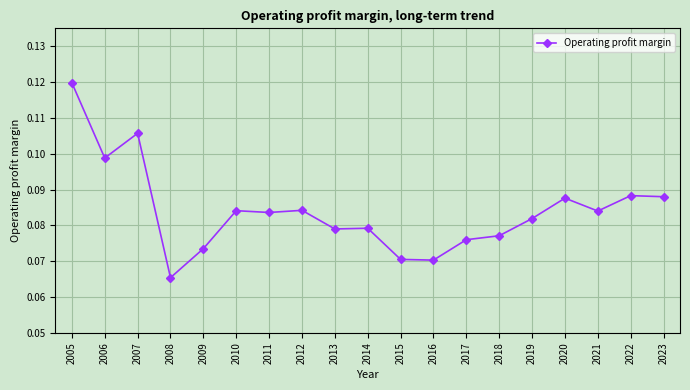

How many values are between 0 and 1?

19